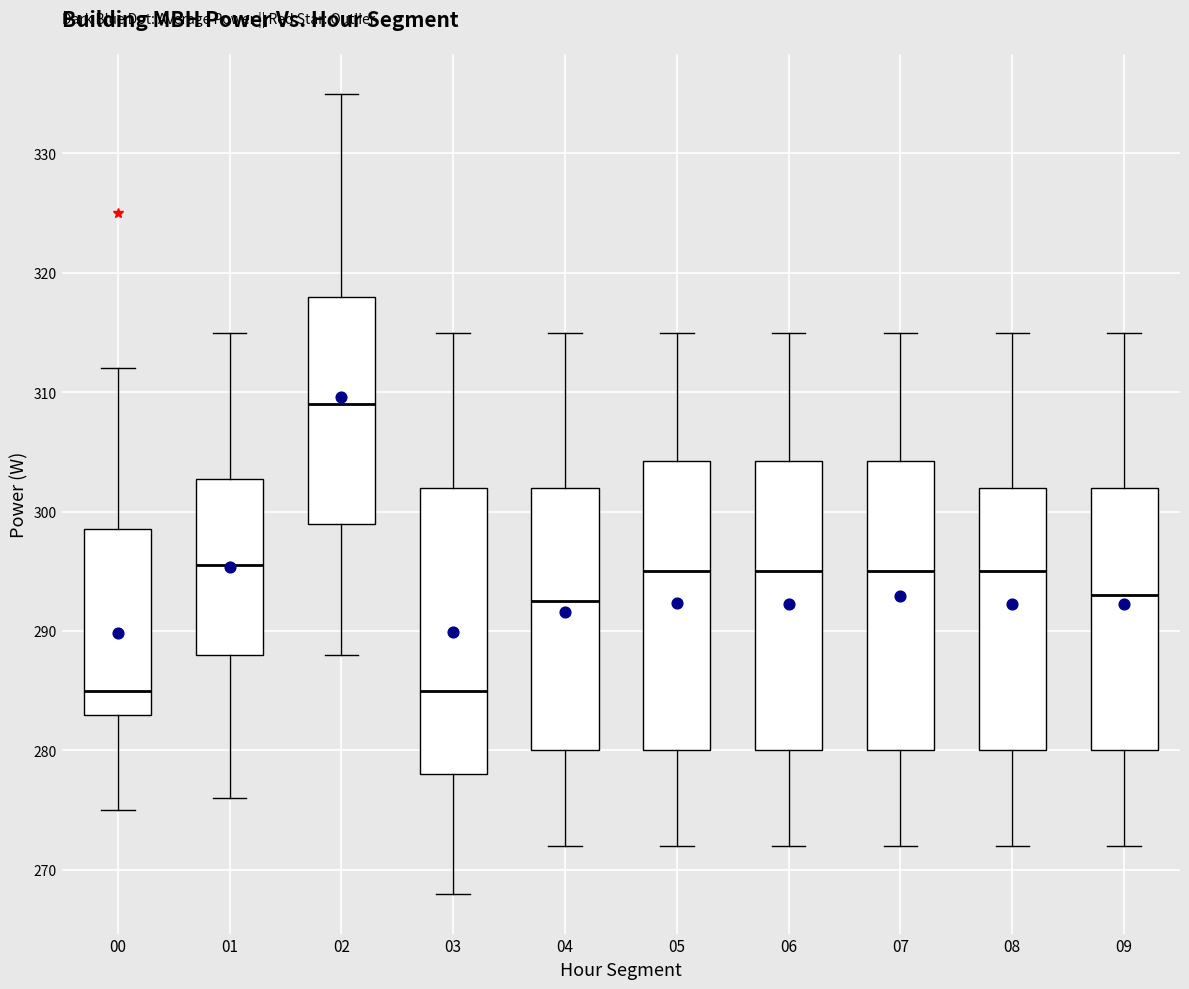

Reading left to right, read every box against the y-axis: the position of its median line, the range the box covers, and the ends of its whiskers. The values are not printed on the chart, so give them approximately, as read against the axis.

00: median 285, box 283 to 299, whiskers 275 to 312
01: median 296, box 288 to 303, whiskers 276 to 315
02: median 309, box 299 to 318, whiskers 288 to 335
03: median 285, box 278 to 302, whiskers 268 to 315
04: median 293, box 280 to 302, whiskers 272 to 315
05: median 295, box 280 to 304, whiskers 272 to 315
06: median 295, box 280 to 304, whiskers 272 to 315
07: median 295, box 280 to 304, whiskers 272 to 315
08: median 295, box 280 to 302, whiskers 272 to 315
09: median 293, box 280 to 302, whiskers 272 to 315